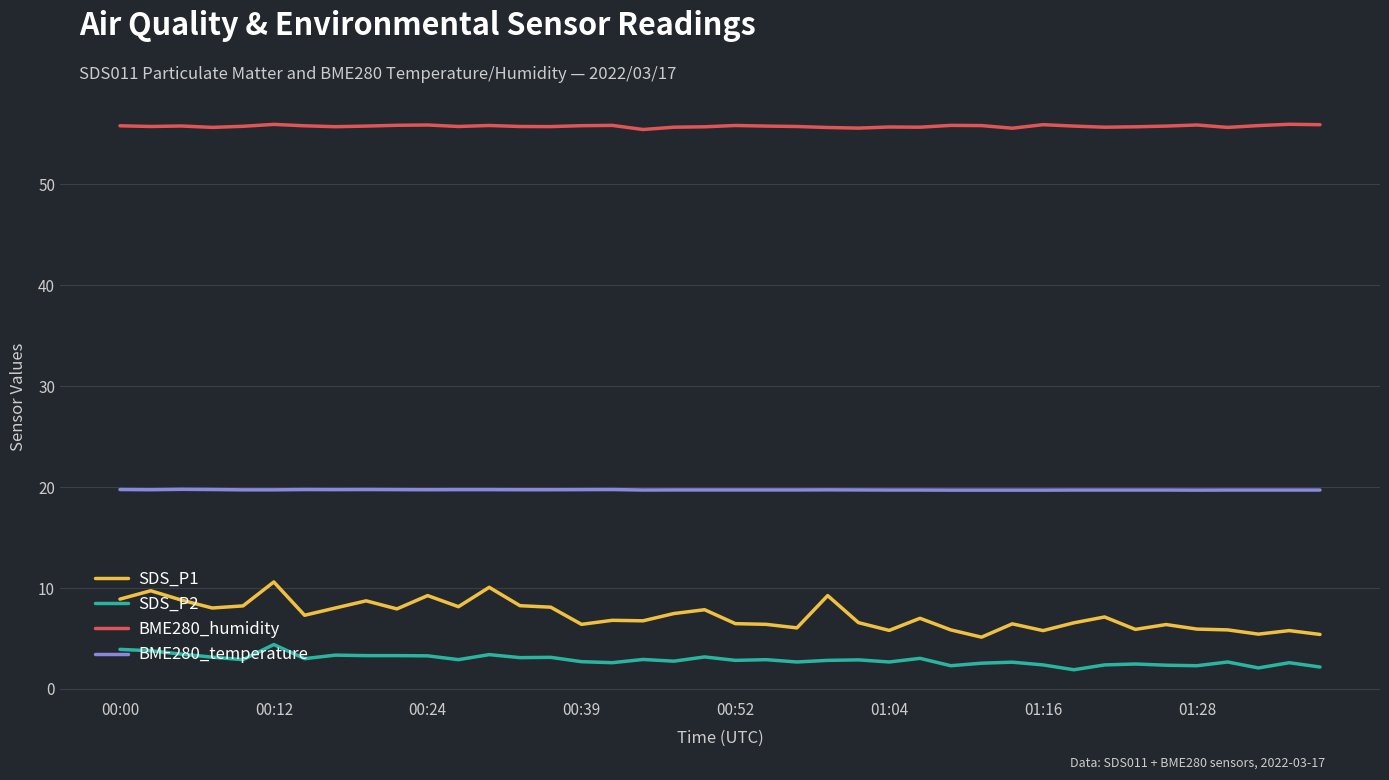

List the series in order of their peak value, highest first.

BME280_humidity, BME280_temperature, SDS_P1, SDS_P2